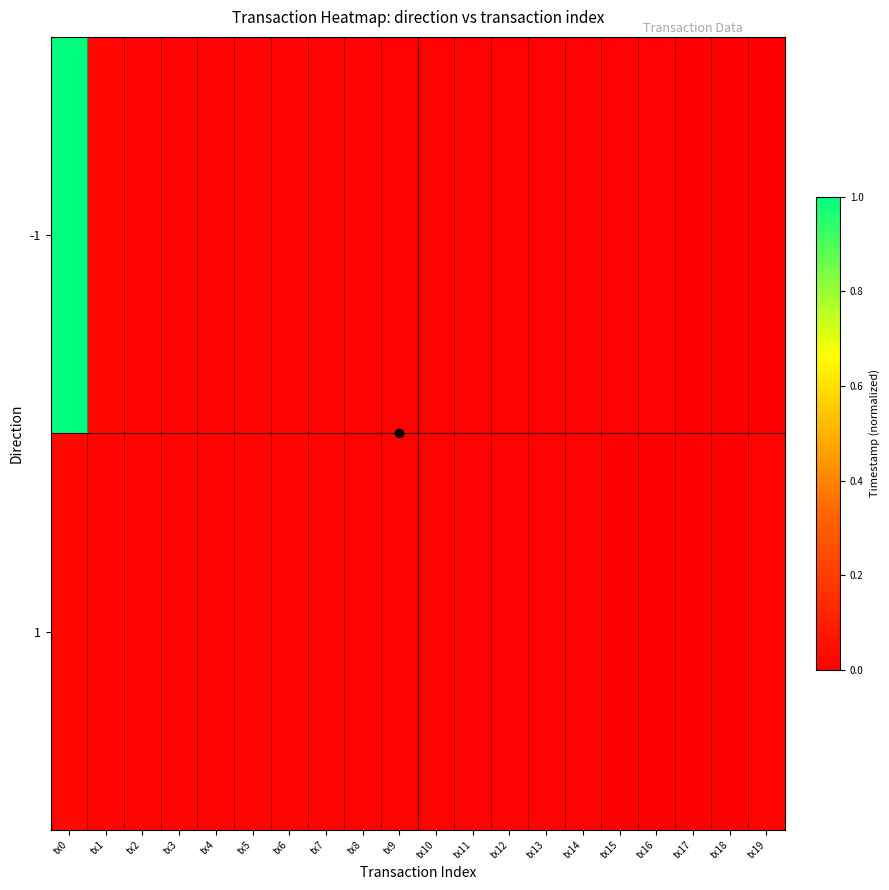

Which category has the highest value across all series?

tx0